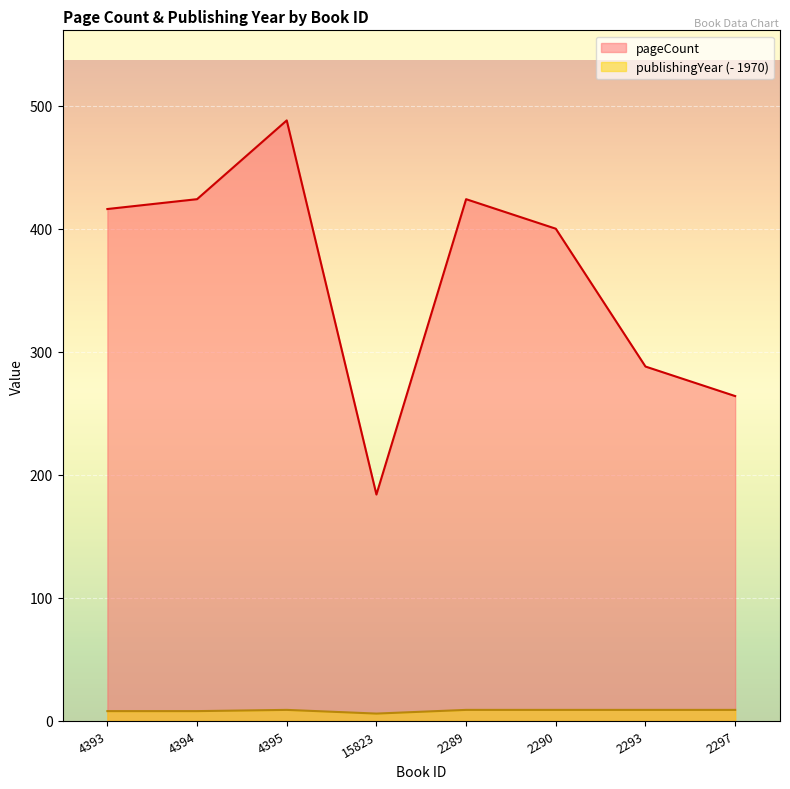

Rank the series by their maximum value, from highest to lowest.

pageCount, publishingYear (- 1970)